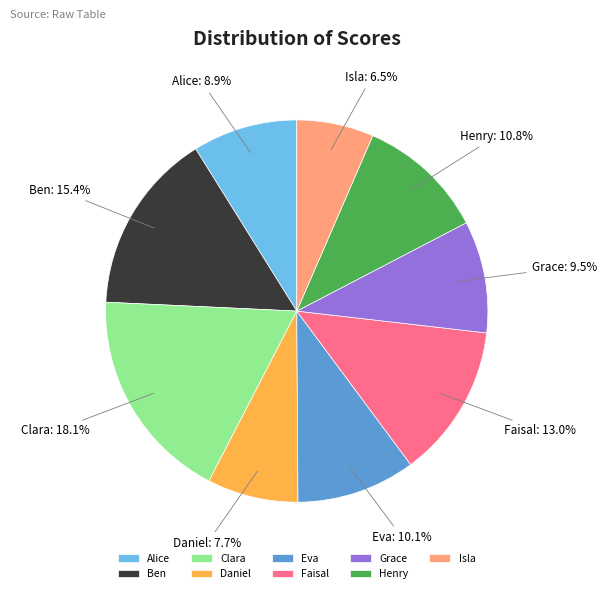

Which category has the smallest portion of the pie?

Isla